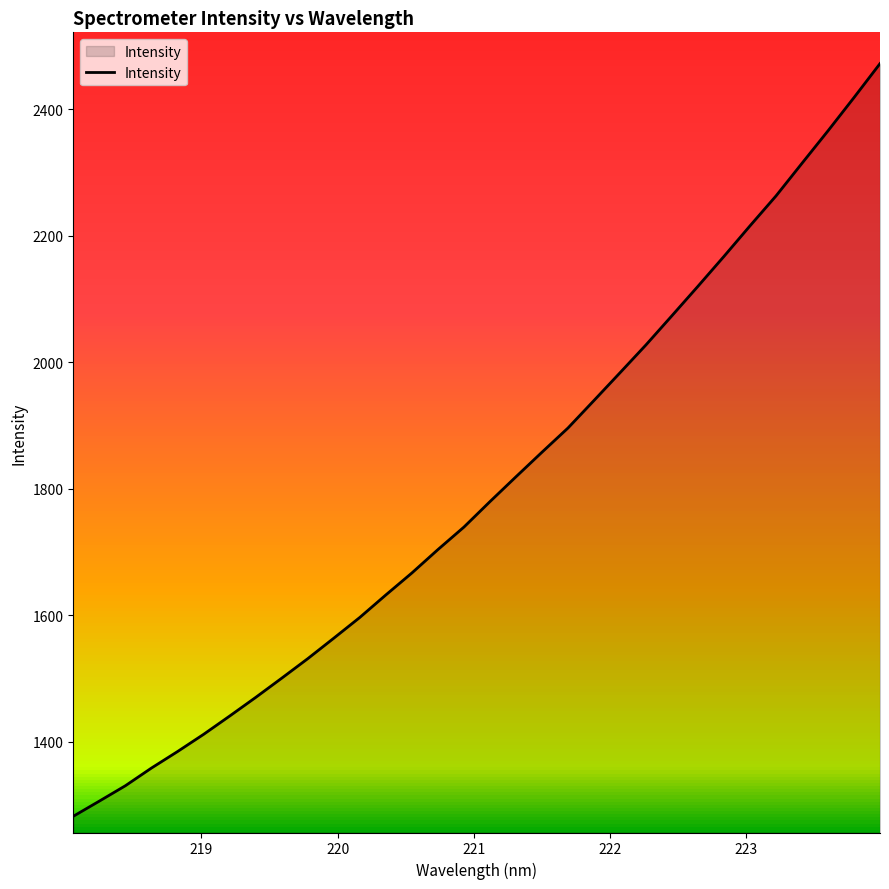

How many lines are shown in the chart?

1